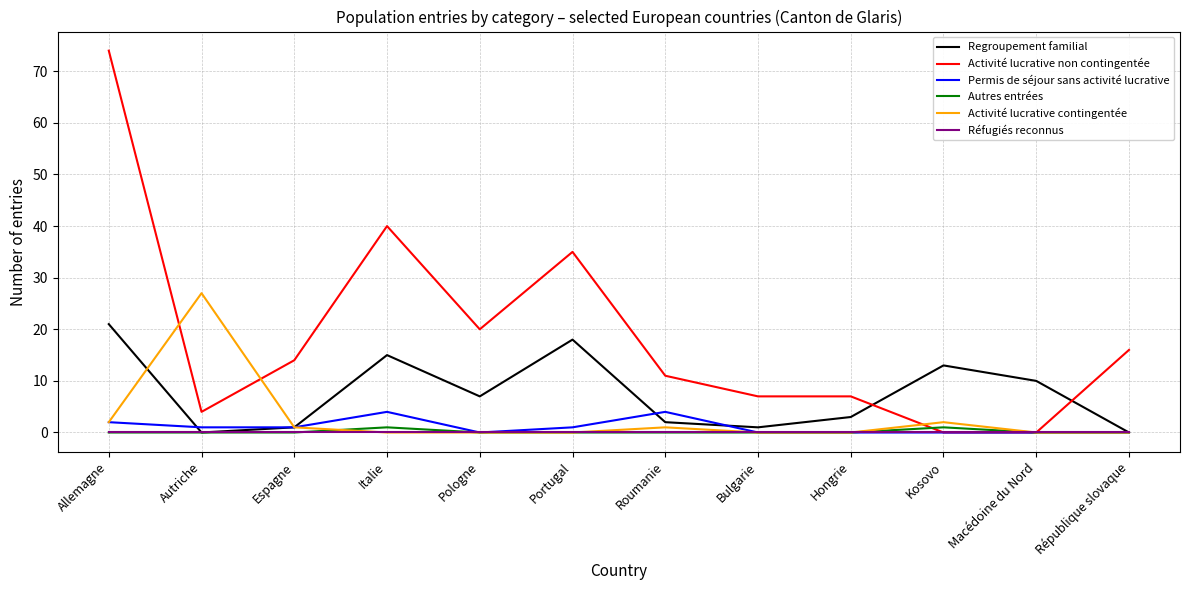

Is the value of Regroupement familial at Pologne greater than the value of Activité lucrative non contingentée at Pologne?

No